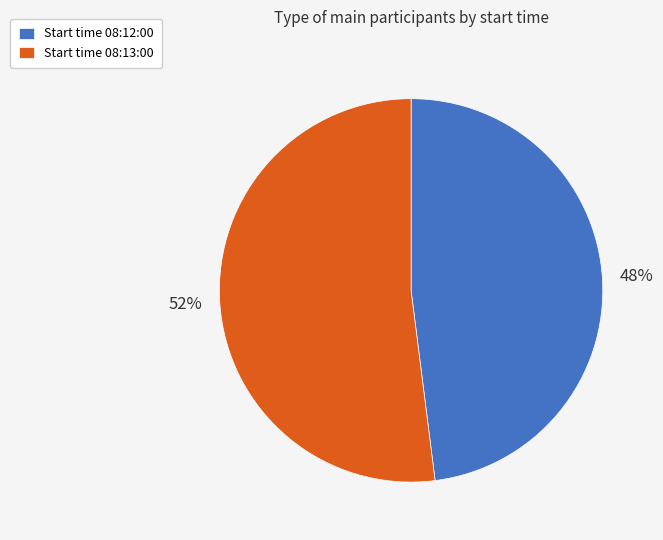

To the nearest percent, what portion does Start time 08:13:00 represent?

52%